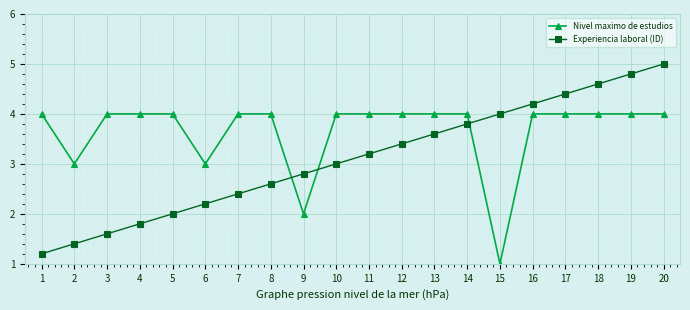

True or false: Nivel maximo de estudios has a value of 2.6 at 19.

False